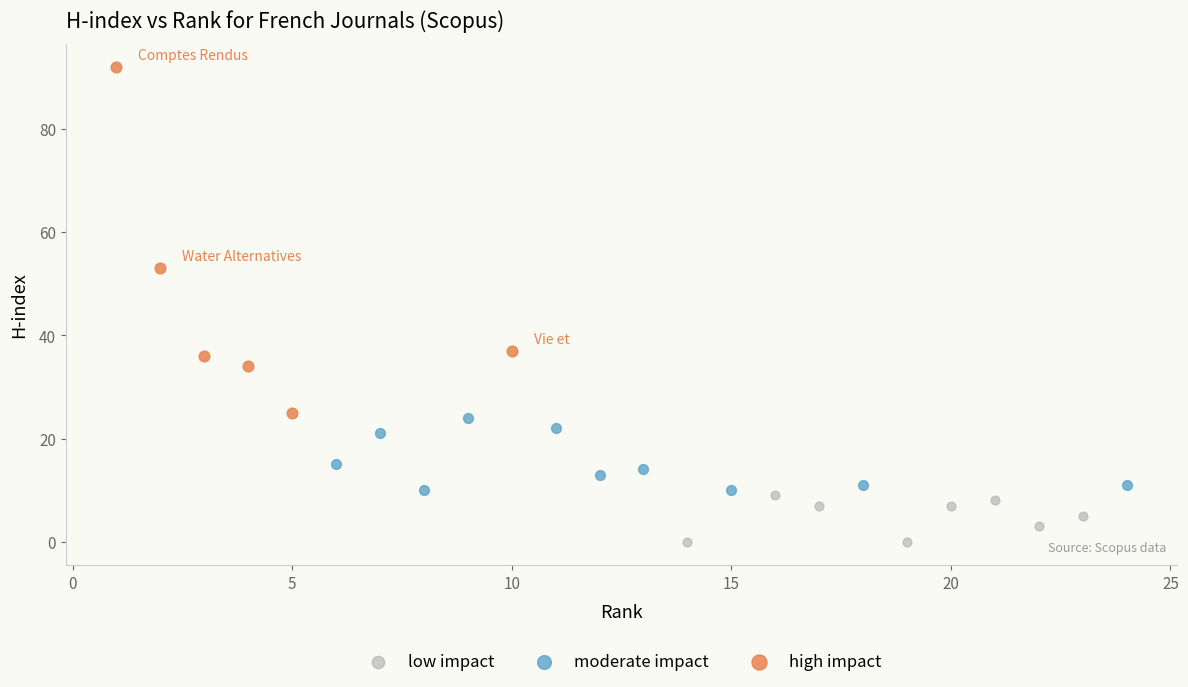

Which series contains the lowest Y value?

low impact